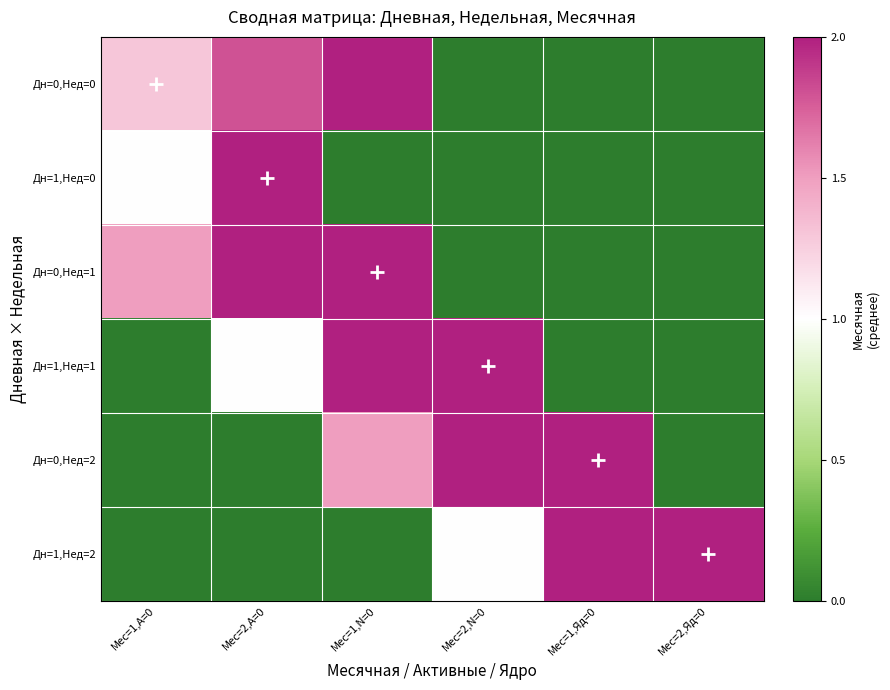

Reading left to right, extract all data points from this chart.

Дн=0,Нед=0: Мес=1,A=0=1.3	Мес=2,A=0=1.8	Мес=1,N=0=2.0	Мес=2,N=0=0.0	Мес=1,Яд=0=0.0	Мес=2,Яд=0=0.0
Дн=1,Нед=0: Мес=1,A=0=1.0	Мес=2,A=0=2.0	Мес=1,N=0=0.0	Мес=2,N=0=0.0	Мес=1,Яд=0=0.0	Мес=2,Яд=0=0.0
Дн=0,Нед=1: Мес=1,A=0=1.5	Мес=2,A=0=2.0	Мес=1,N=0=2.0	Мес=2,N=0=0.0	Мес=1,Яд=0=0.0	Мес=2,Яд=0=0.0
Дн=1,Нед=1: Мес=1,A=0=0.0	Мес=2,A=0=1.0	Мес=1,N=0=2.0	Мес=2,N=0=2.0	Мес=1,Яд=0=0.0	Мес=2,Яд=0=0.0
Дн=0,Нед=2: Мес=1,A=0=0.0	Мес=2,A=0=0.0	Мес=1,N=0=1.5	Мес=2,N=0=2.0	Мес=1,Яд=0=2.0	Мес=2,Яд=0=0.0
Дн=1,Нед=2: Мес=1,A=0=0.0	Мес=2,A=0=0.0	Мес=1,N=0=0.0	Мес=2,N=0=1.0	Мес=1,Яд=0=2.0	Мес=2,Яд=0=2.0